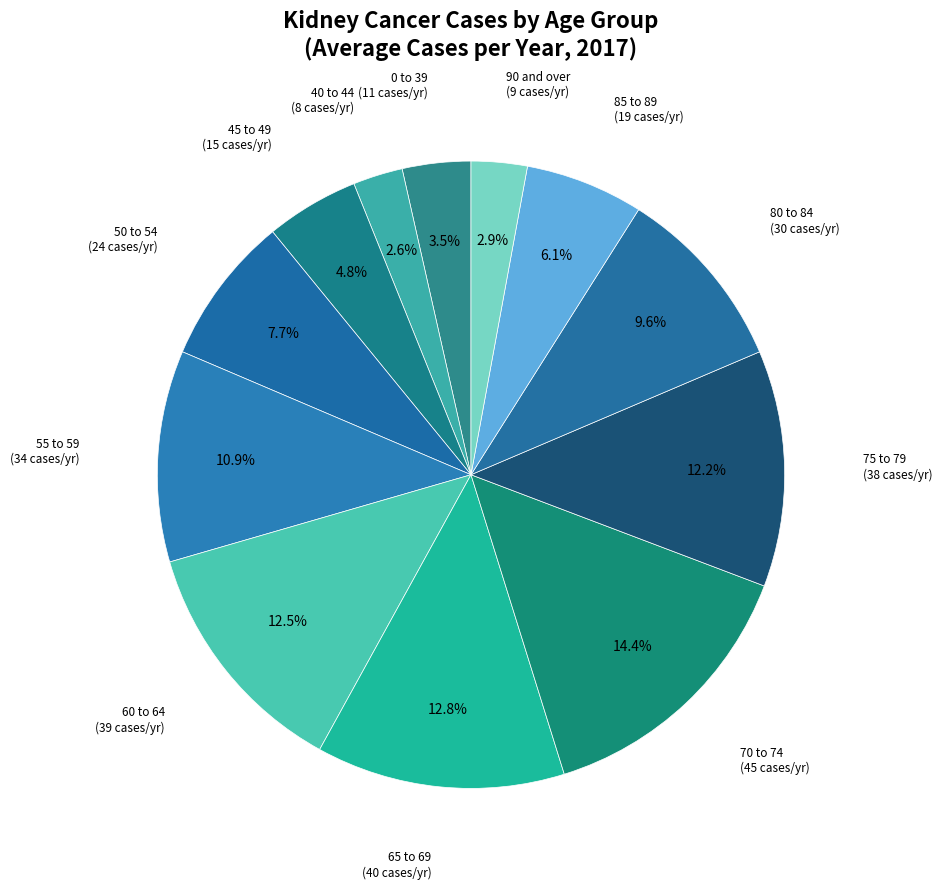

What is the ratio of the value at 45 to 49 to the value at 85 to 89?

0.8